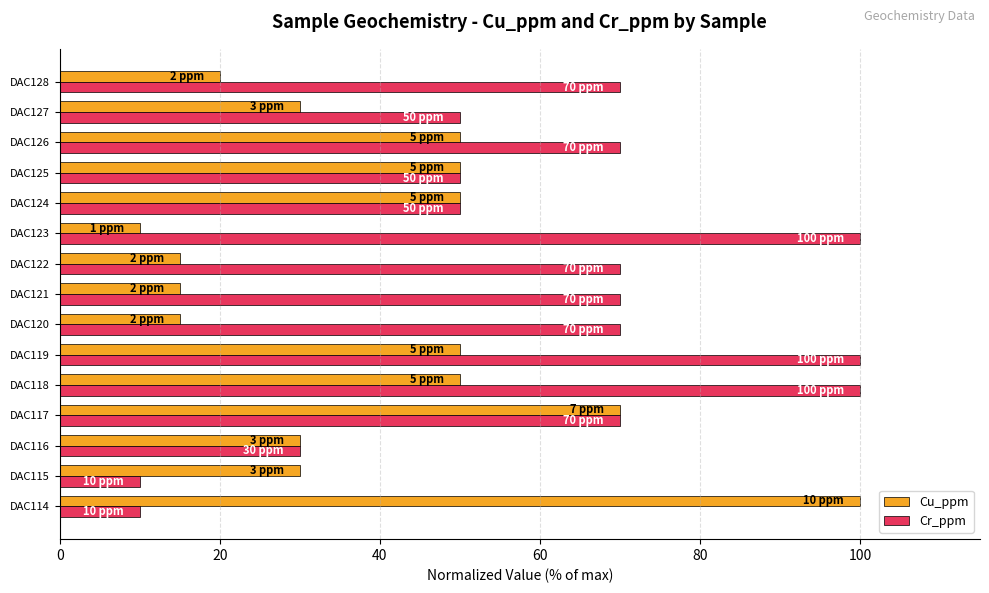

What is the minimum value for Cu_ppm?

10